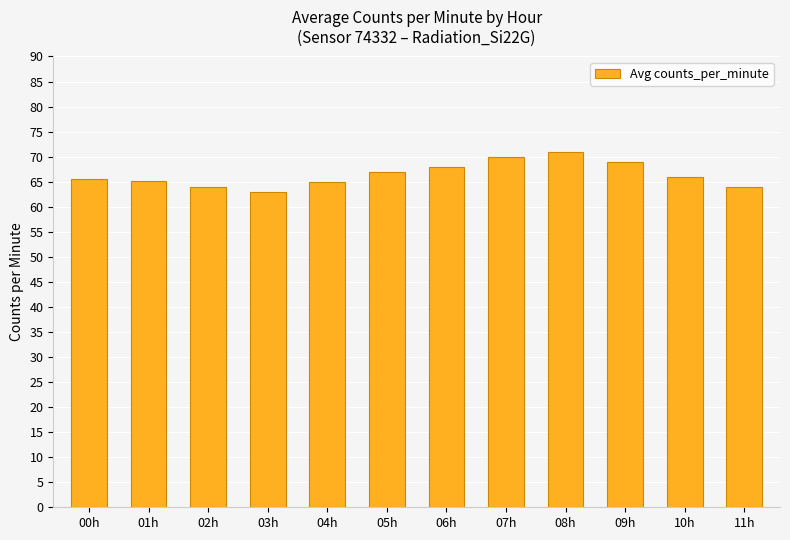

What is the difference between the values at 02h and 04h?

1.0